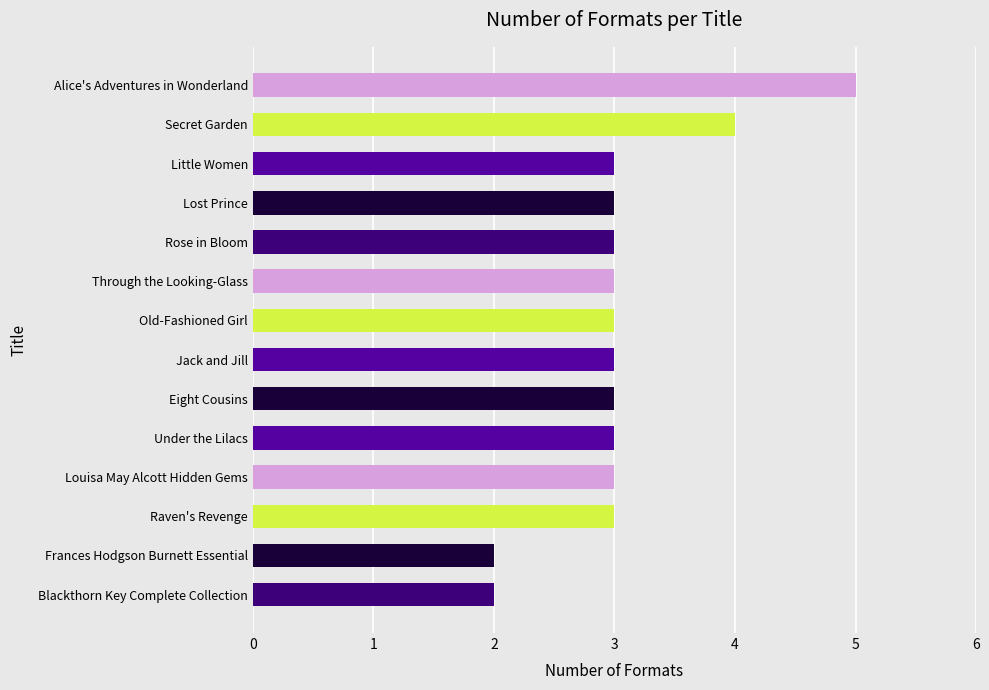

What is the sum of all values?

43